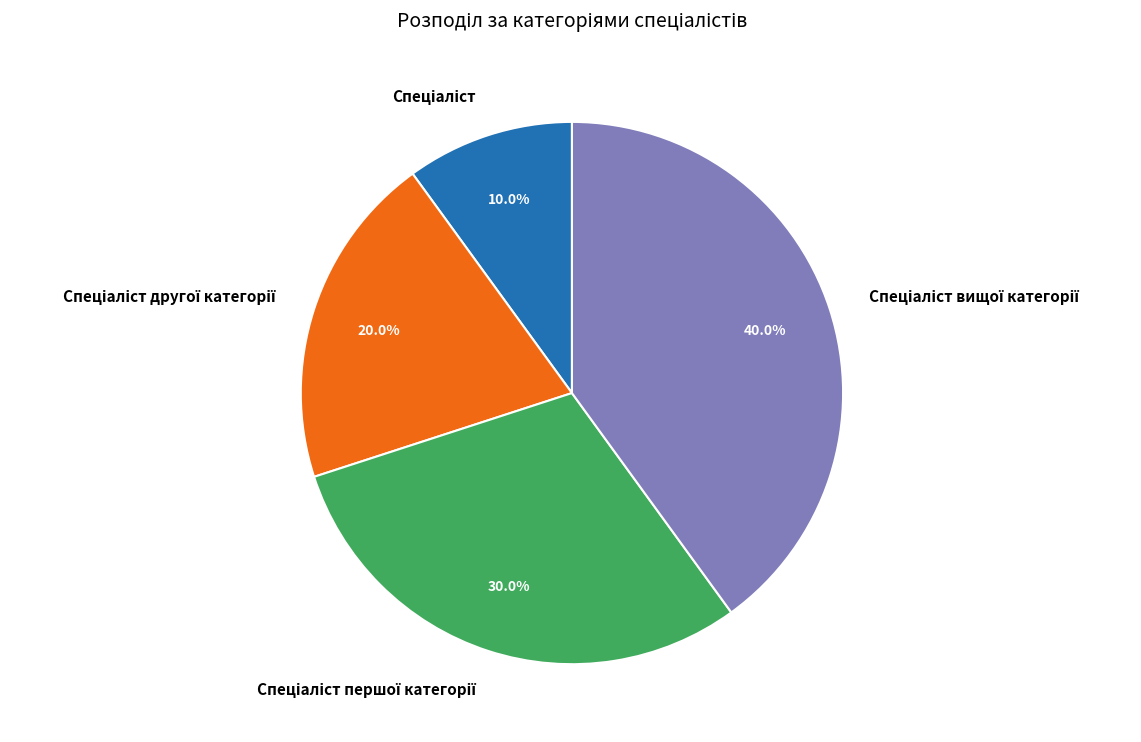

Is there a majority slice in this chart?

No